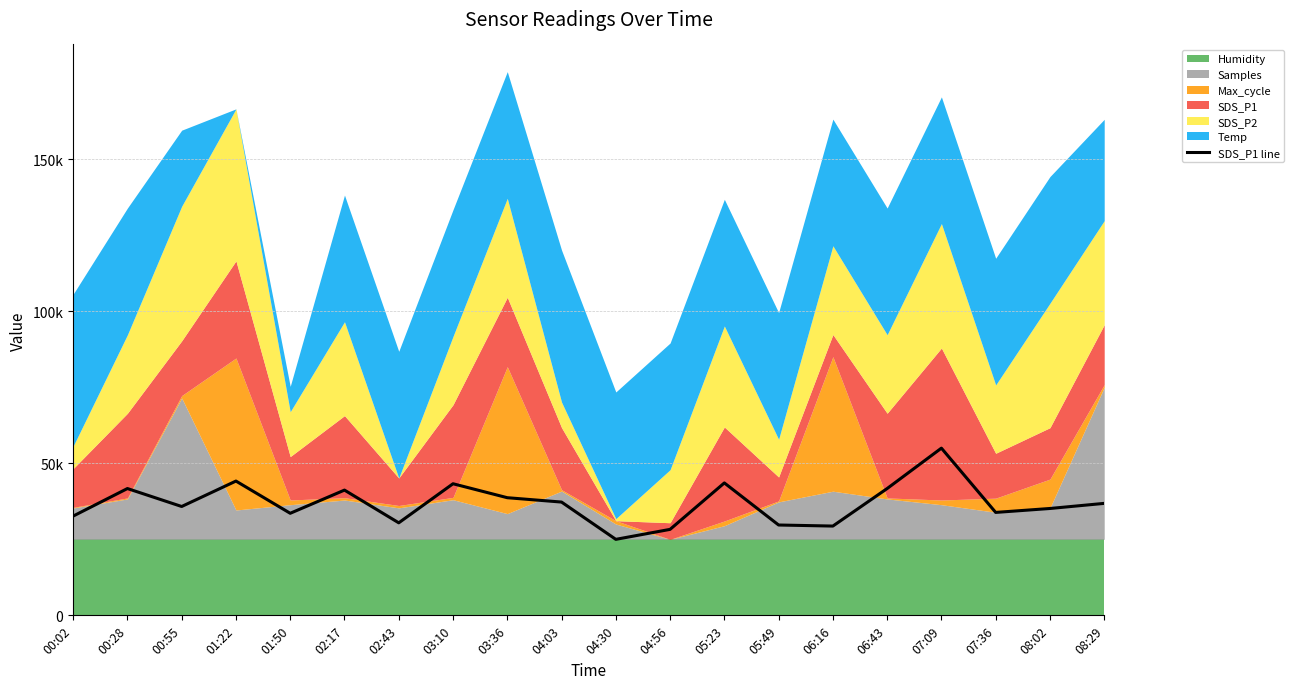

What is the ratio of the value at 06:16 to the value at 05:49?

1.0